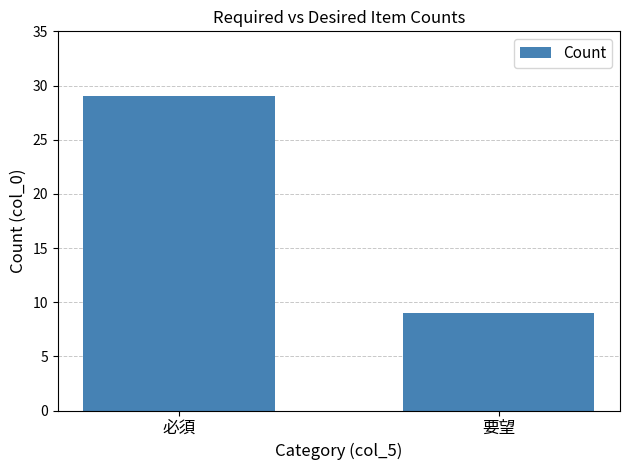

How many values are below 29?

1